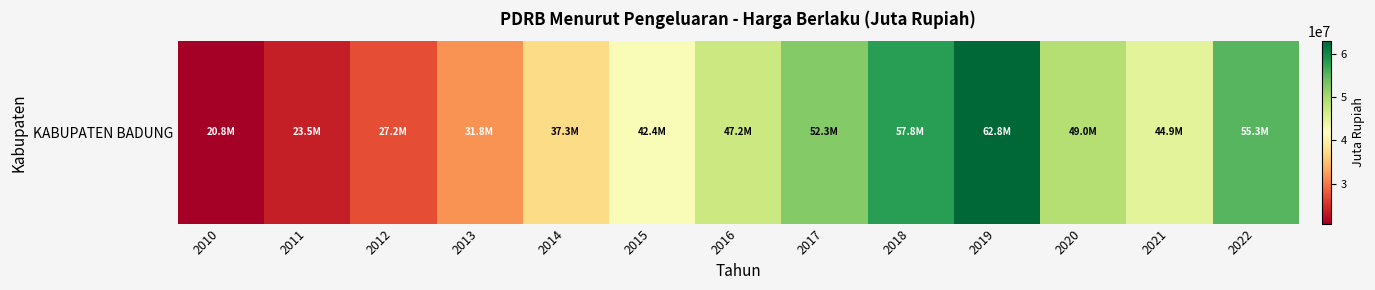

How many distinct data groups are displayed?

1